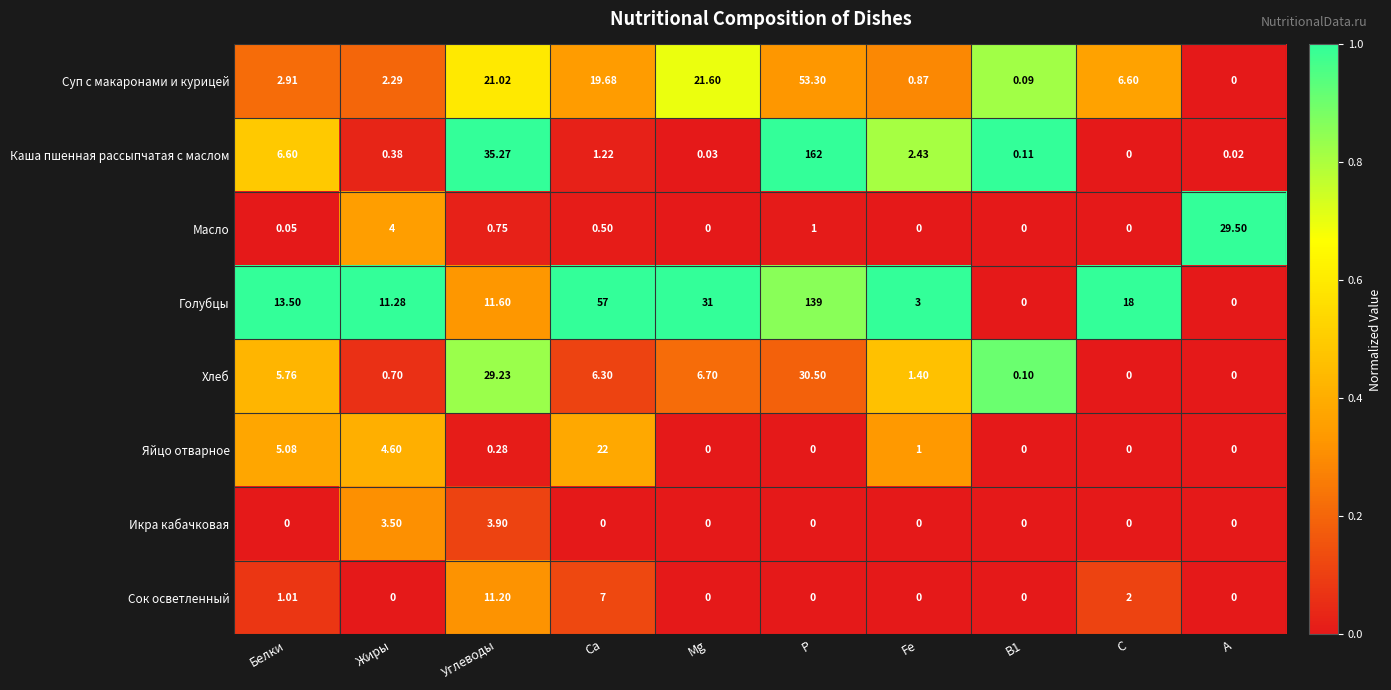

At which label does Каша пшенная рассыпчатая с маслом first exceed 1?

Белки